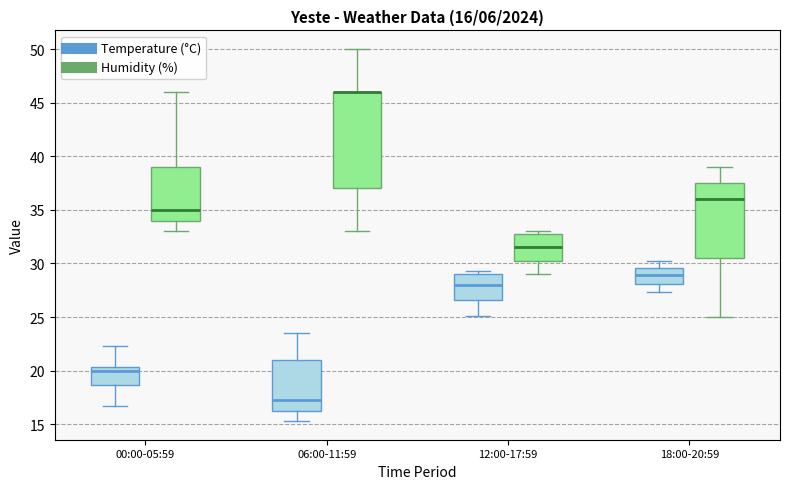

Comparing the boxes themselves (not the whiskers), which one is the tallest?

06:00-11:59 (Humidity (%))